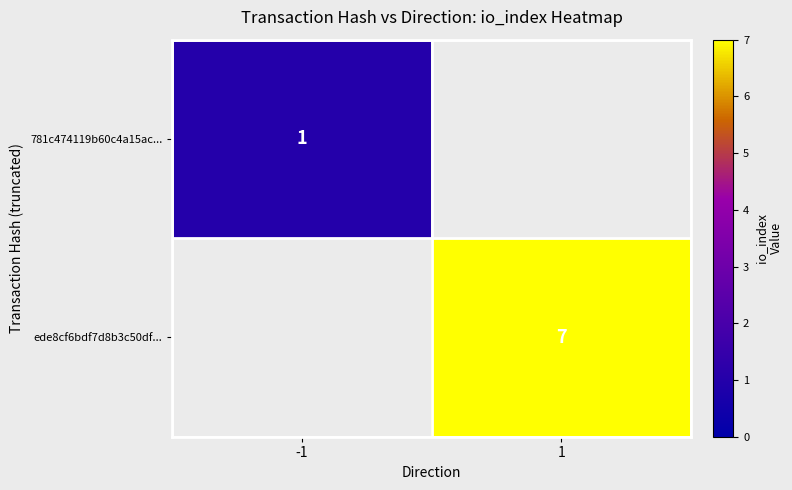

At which category does the chart reach its peak across all series?

1